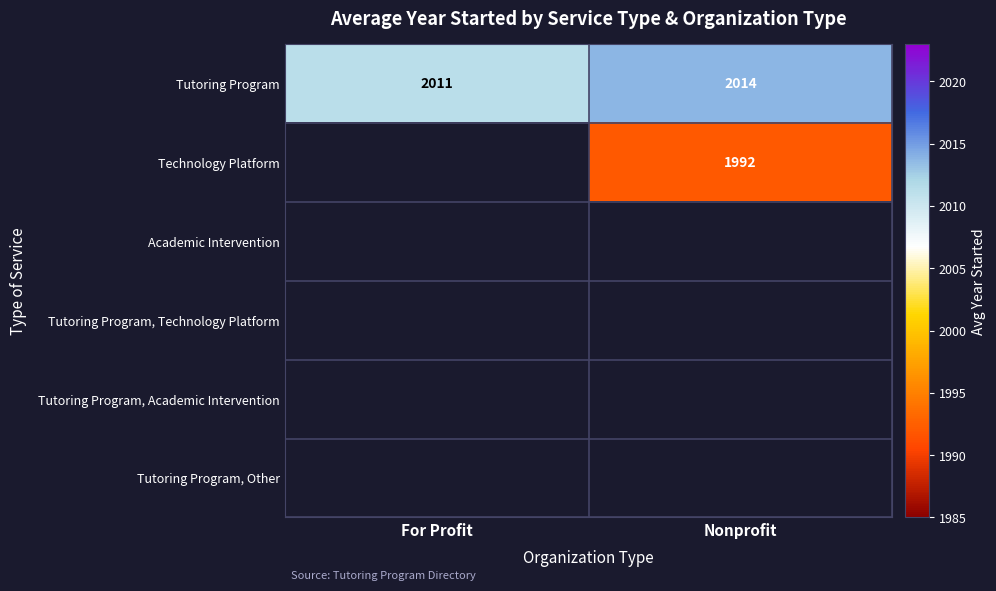

Which category has the lowest value in the Tutoring Program series?

For Profit